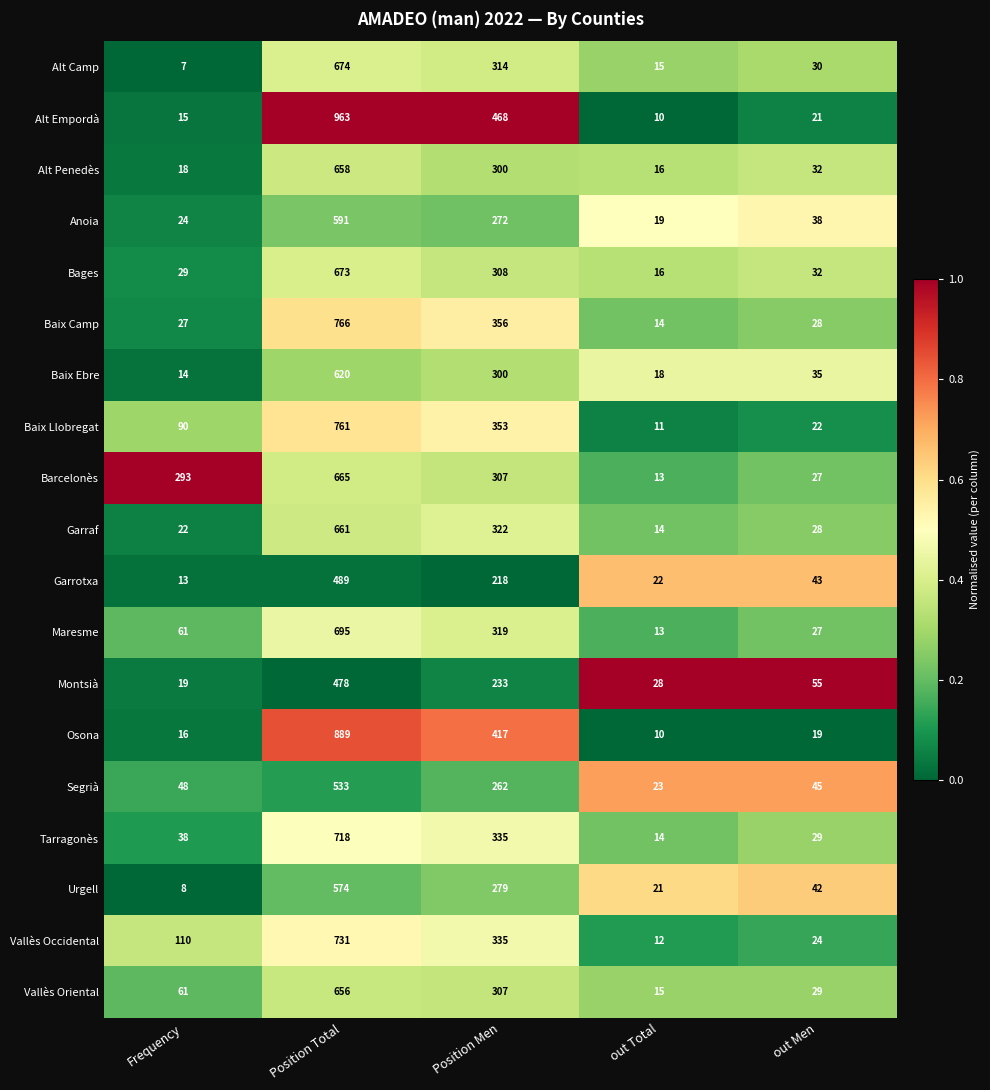

True or false: Montsià has a value of 47 at out Total.

False